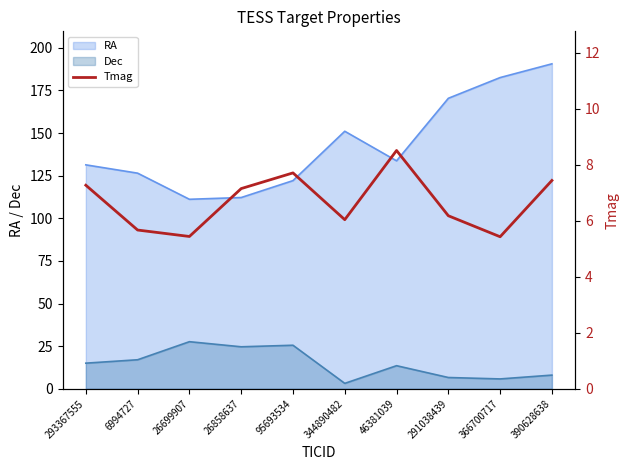

Reading left to right, what are all the values shown in this chart?

7.3	5.7	5.4	7.2	7.7	6.0	8.5	6.2	5.4	7.4